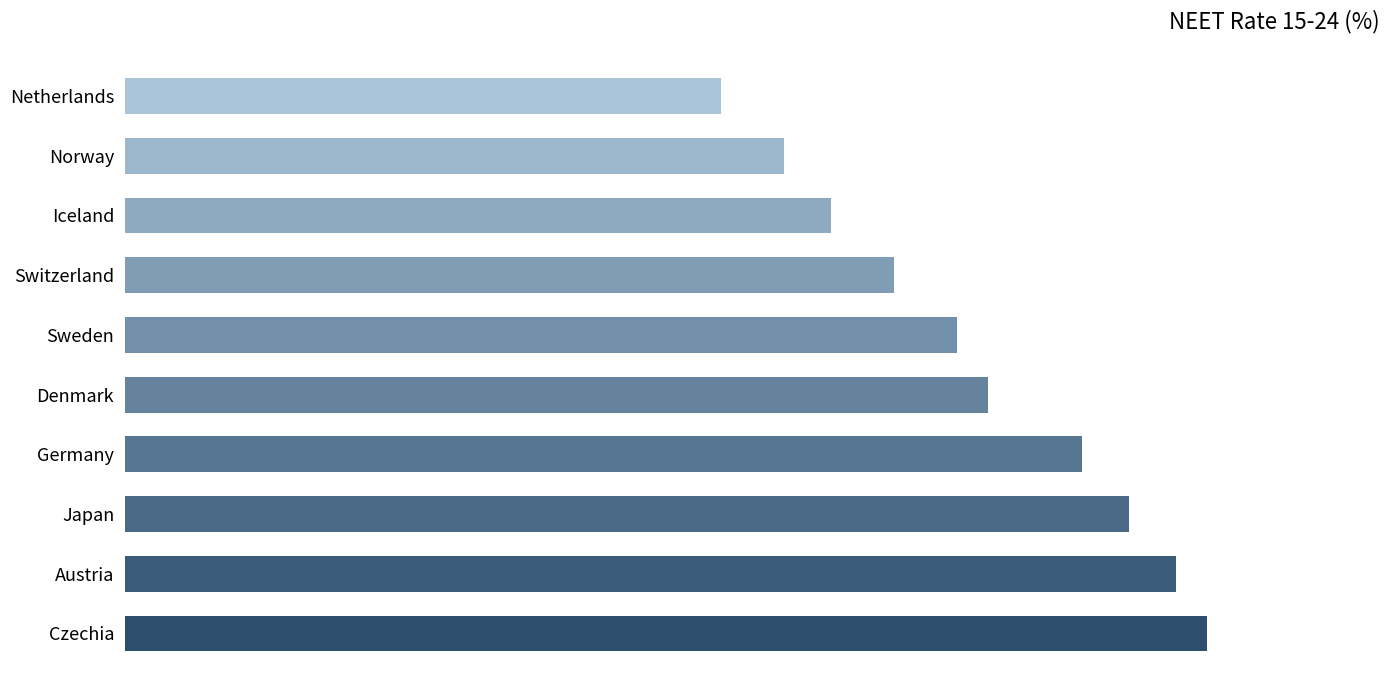

What is the average value?

5.4